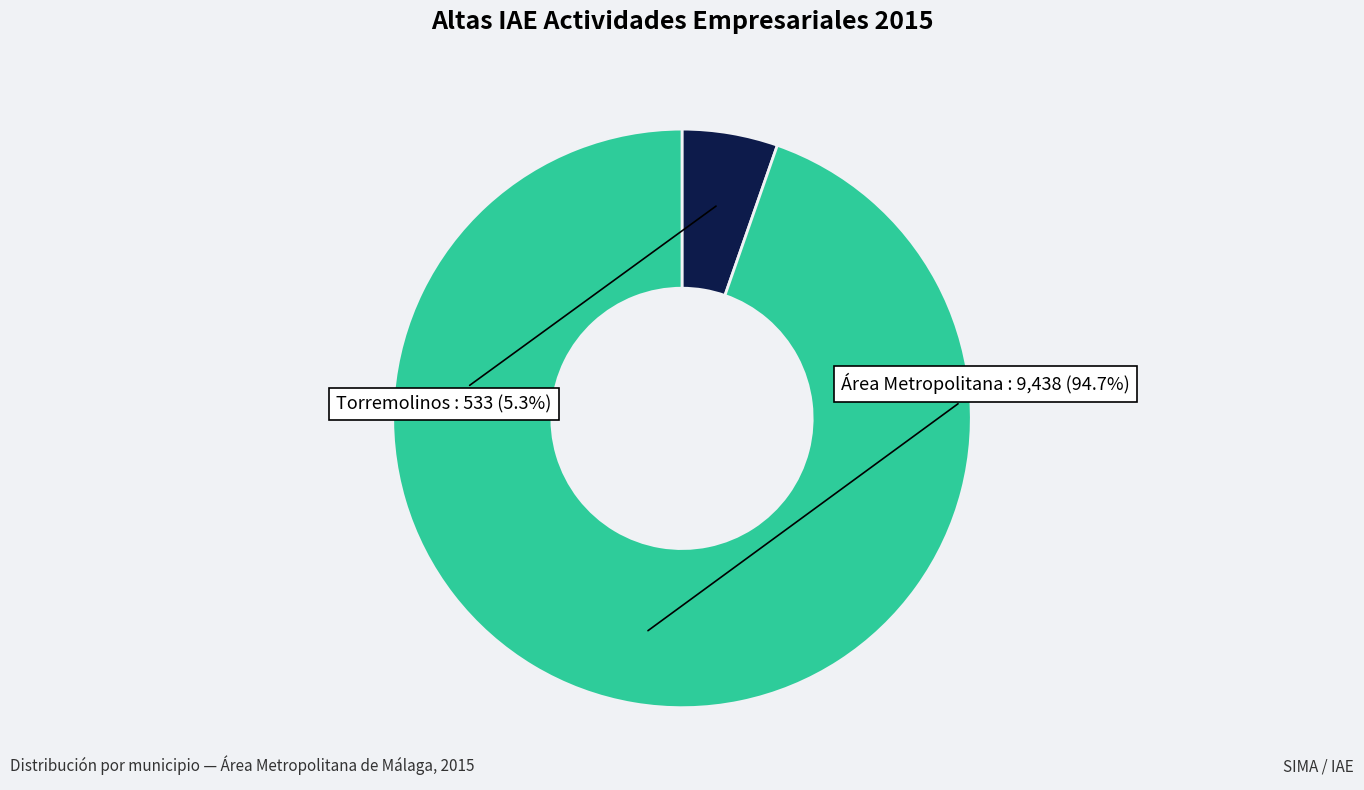

Count the number of slices in the pie.

2